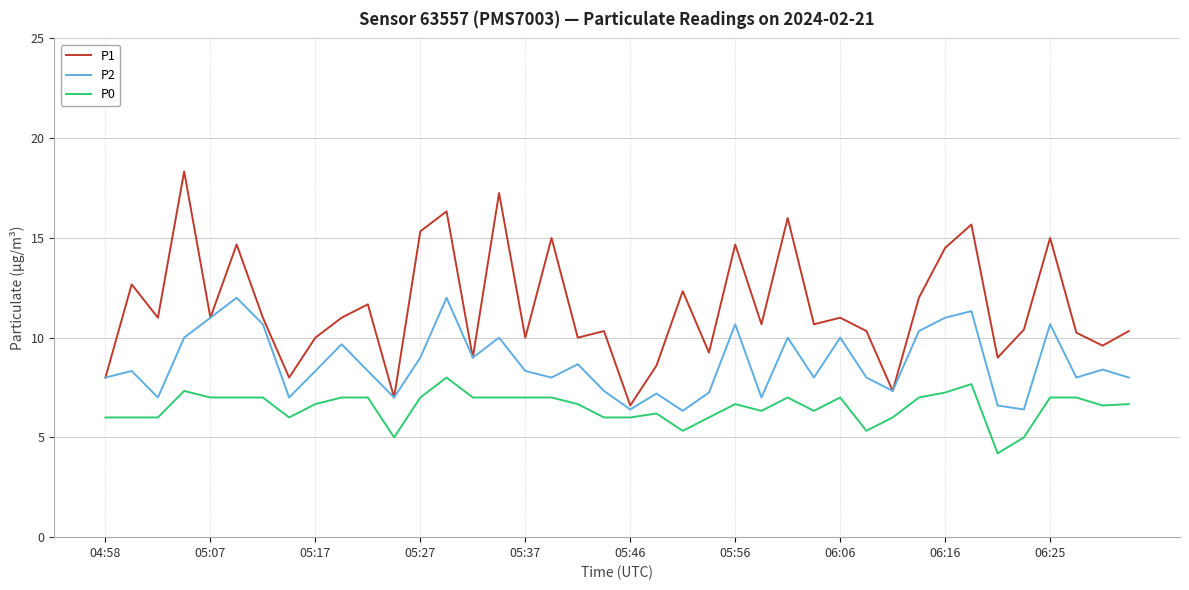

True or false: P0 and P1 cross at least once.

False